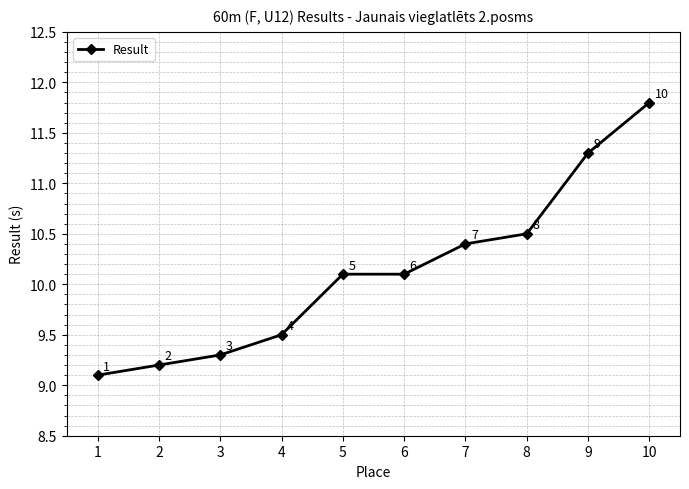

The chart shows a value of 2.9 at 6. True or false?

False